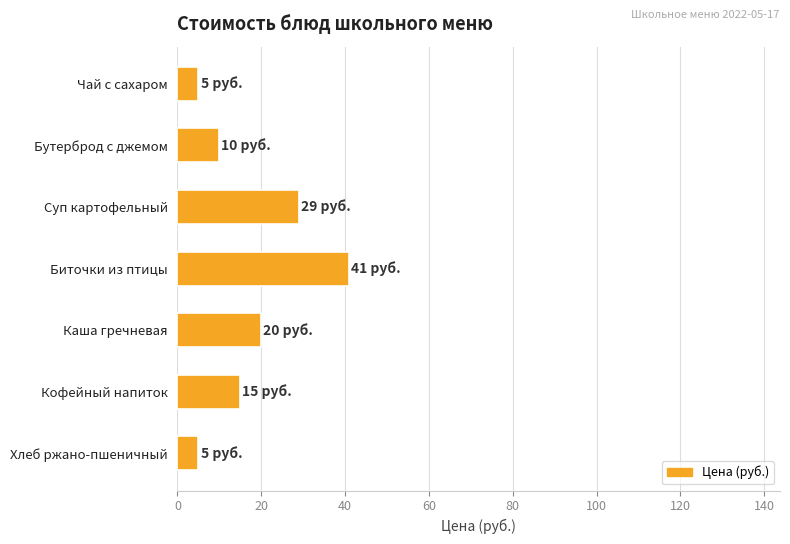

What is the sum of all values?

125